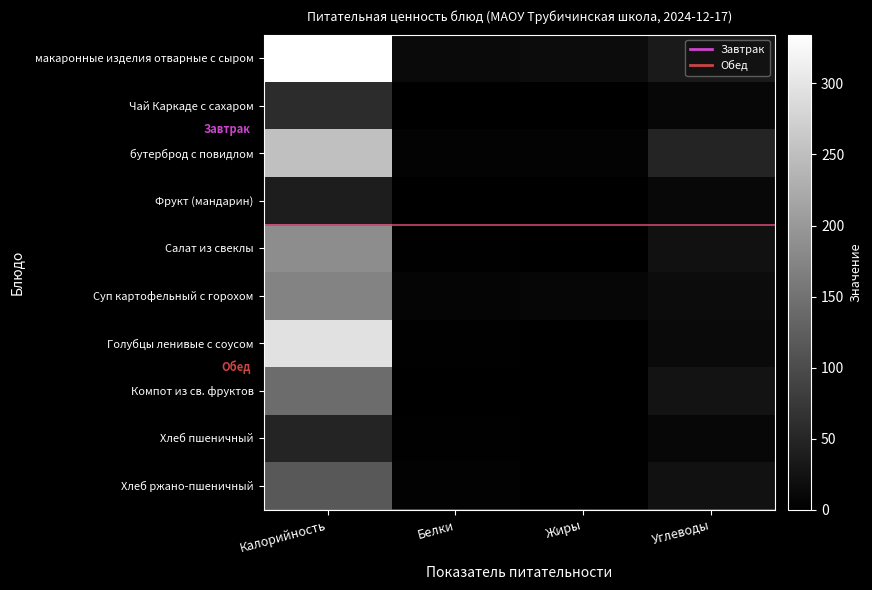

Which has a higher value, Калорийность or Белки?

Калорийность